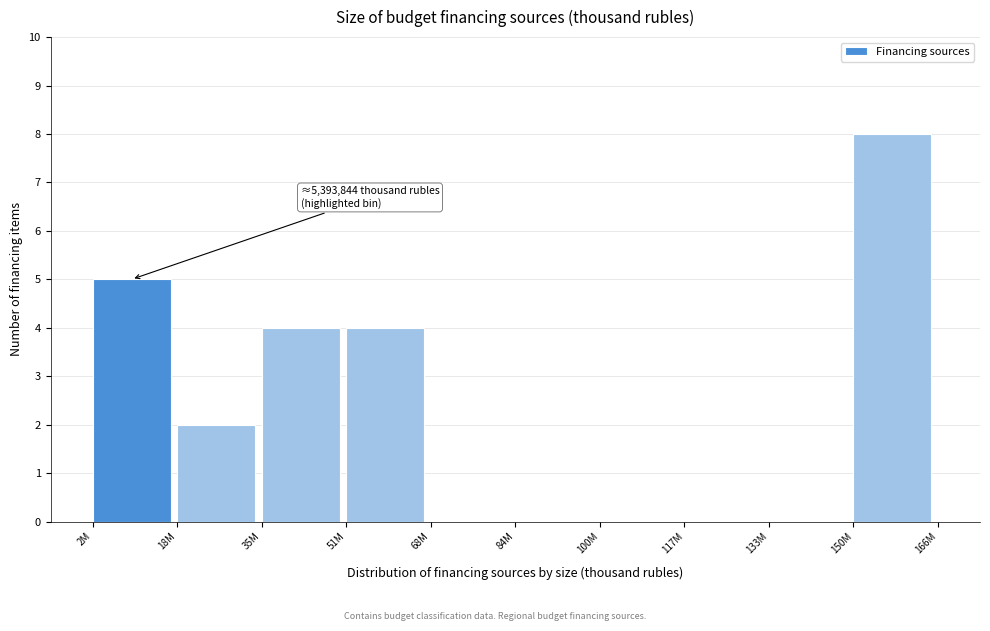

Reading left to right, what are all the values shown in this chart?

2M=5	18M=2	35M=4	51M=4	68M=0	84M=0	100M=0	117M=0	133M=0	150M=8